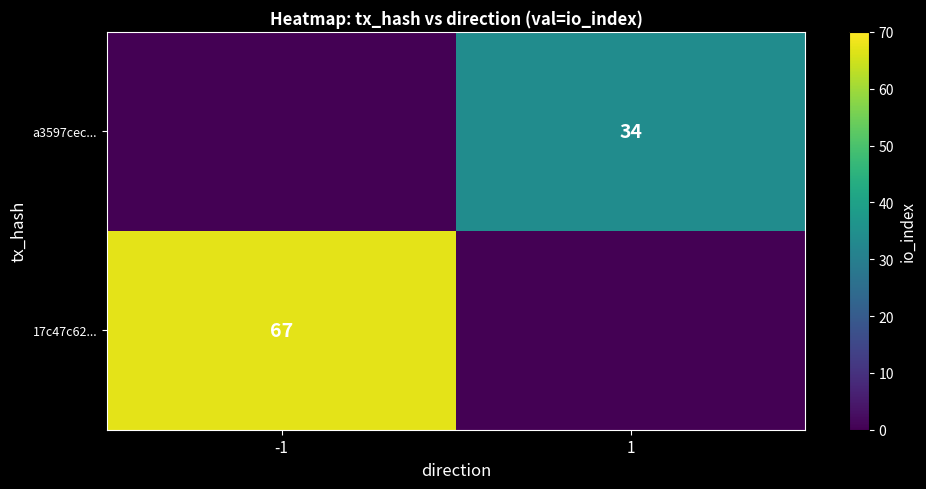

True or false: a3597cec... has a value of 8 at 1.

False